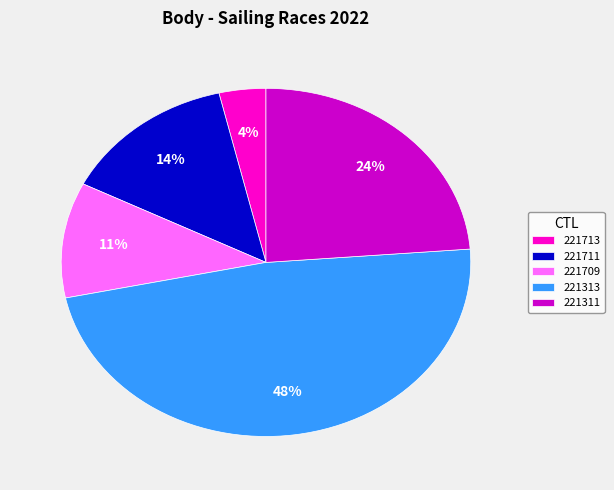

Is there any slice that represents more than half of the pie?

No